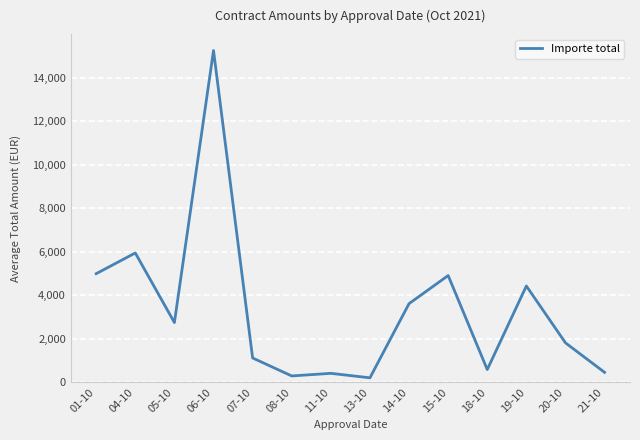

What is the difference between the maximum and minimum values?

15037.0